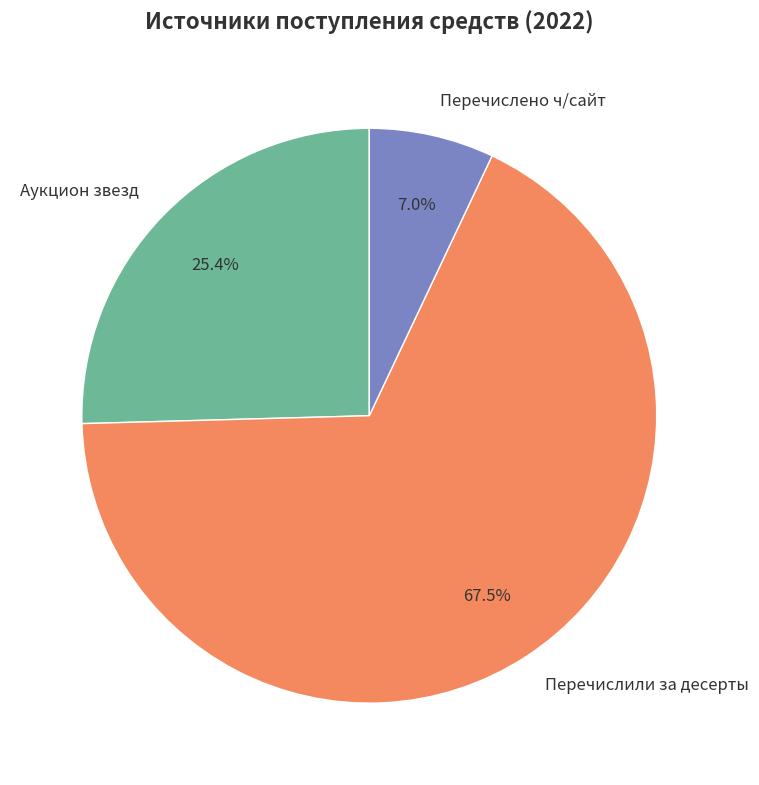

The Перечислено ч/сайт slice represents 7% of the pie. True or false?

True